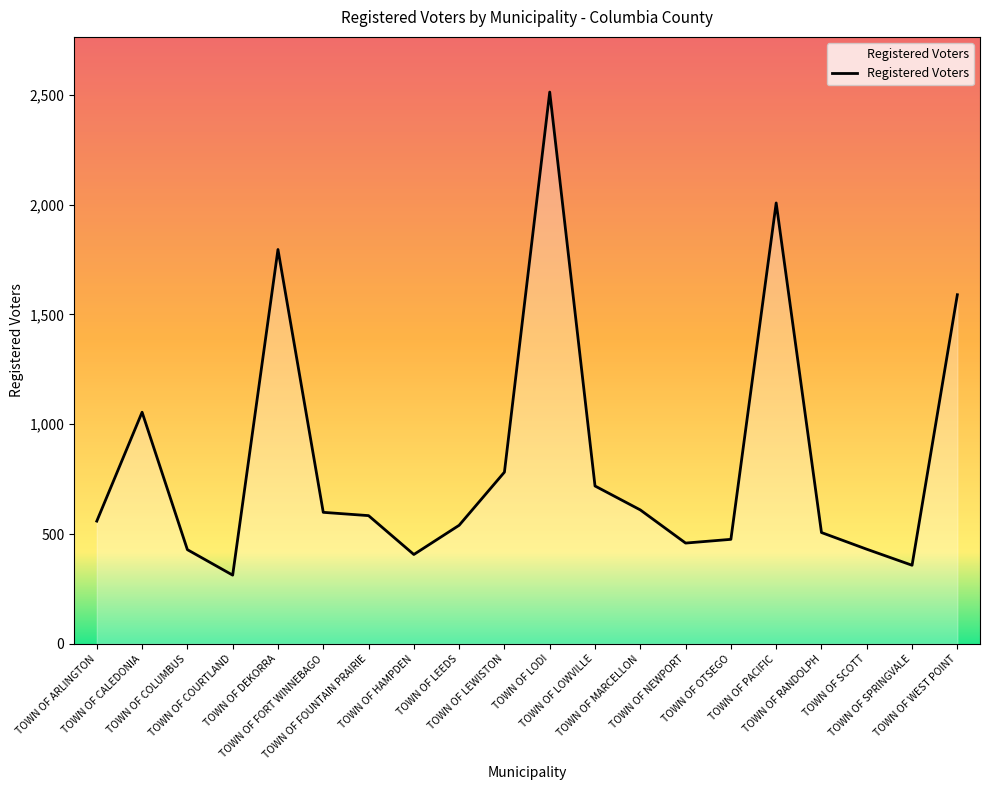

Is it true that the value at TOWN OF LODI is 3432?

False